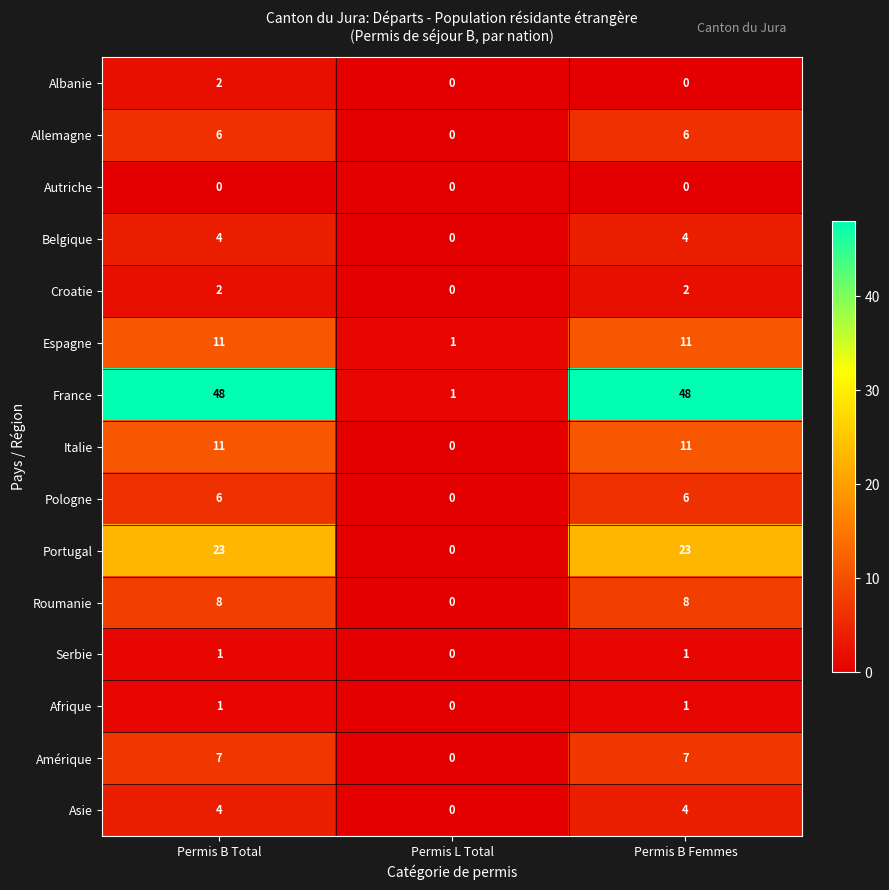

What is the average value of the Italie series?

7